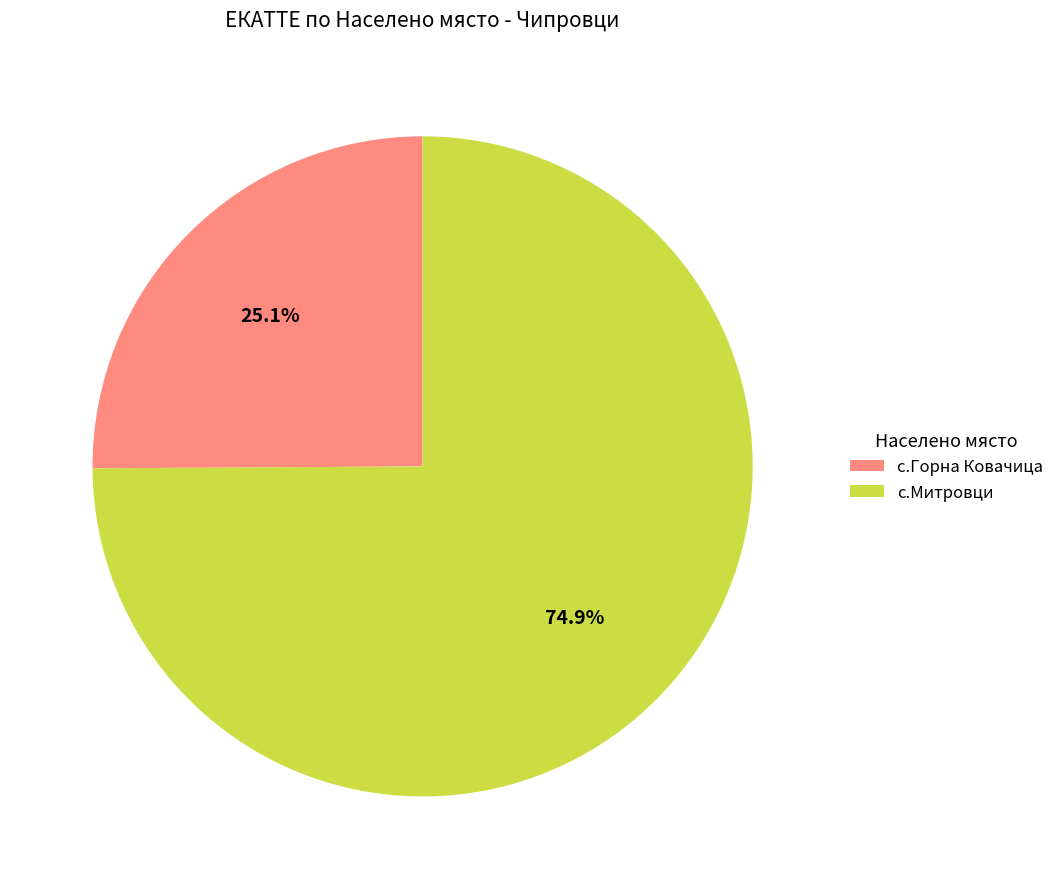

What percentage is the с.Горна Ковачица slice, to the nearest percent?

25%